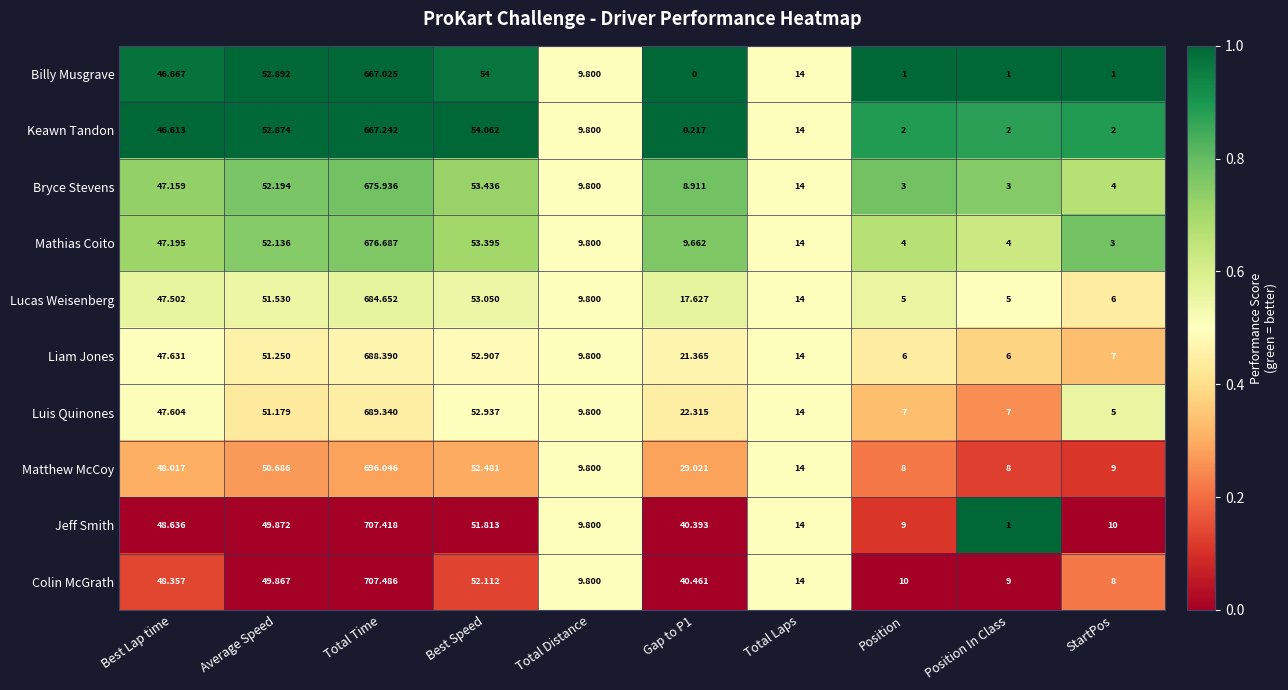

At which category is the sum across all series the highest?

Total Time